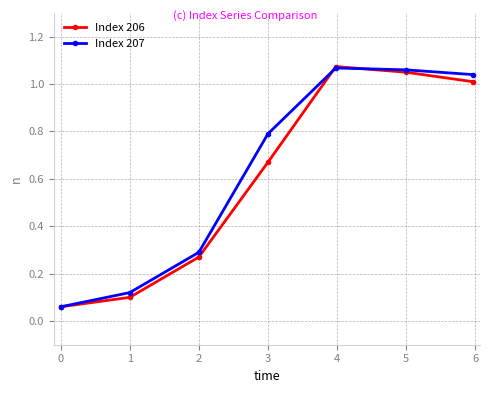

True or false: Index 206 has more than 2 interior local peaks.

False